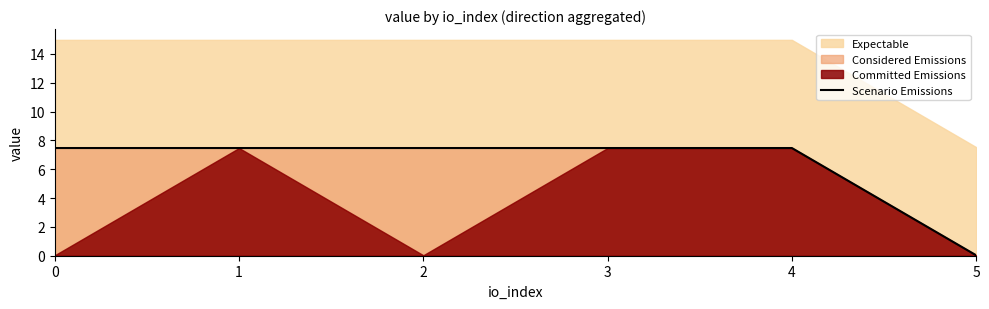

What is the value of the 3rd point from the left?

7.5